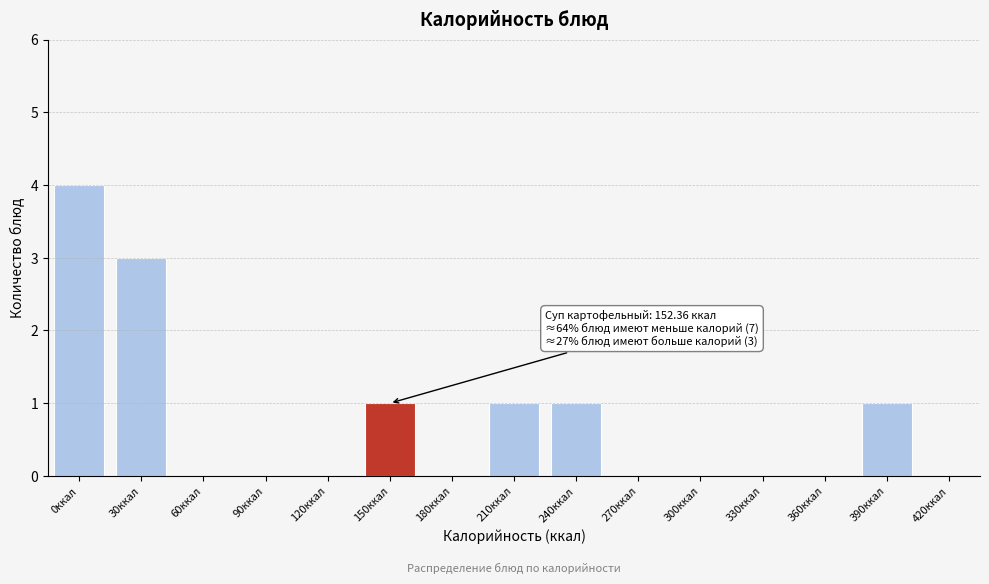

Reading left to right, what are all the values shown in this chart?

0ккал=4	30ккал=3	60ккал=0	90ккал=0	120ккал=0	150ккал=1	180ккал=0	210ккал=1	240ккал=1	270ккал=0	300ккал=0	330ккал=0	360ккал=0	390ккал=1	420ккал=0